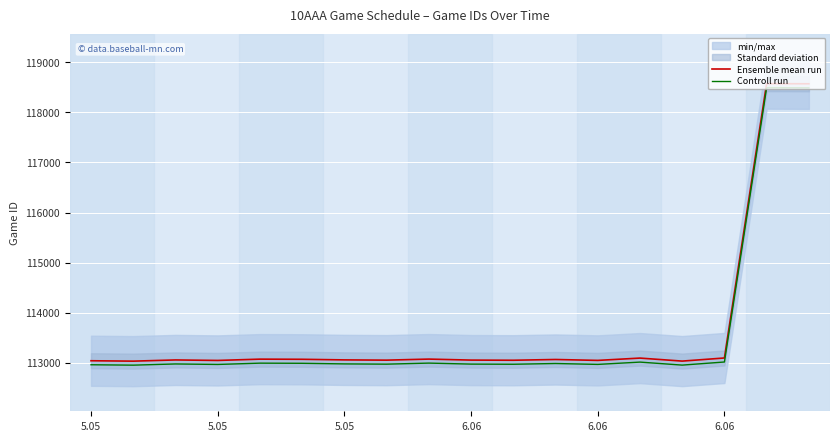

At which category does the chart reach its peak across all series?

16